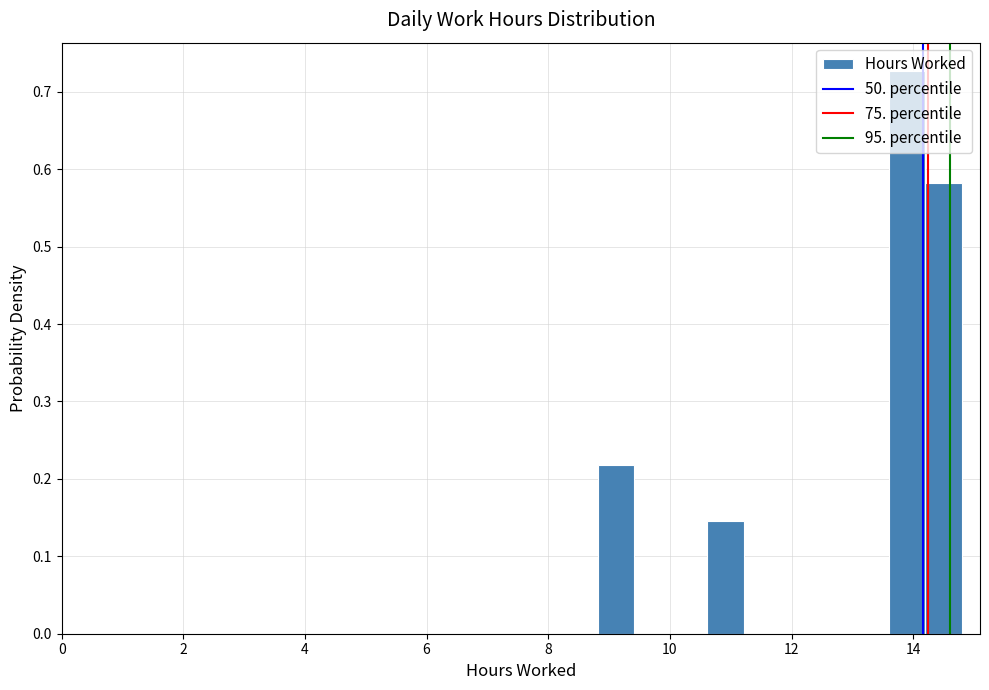

Around what value on the x-axis is the tallest bar? Give the approximate position of its centre, as read against the axis.

14.0